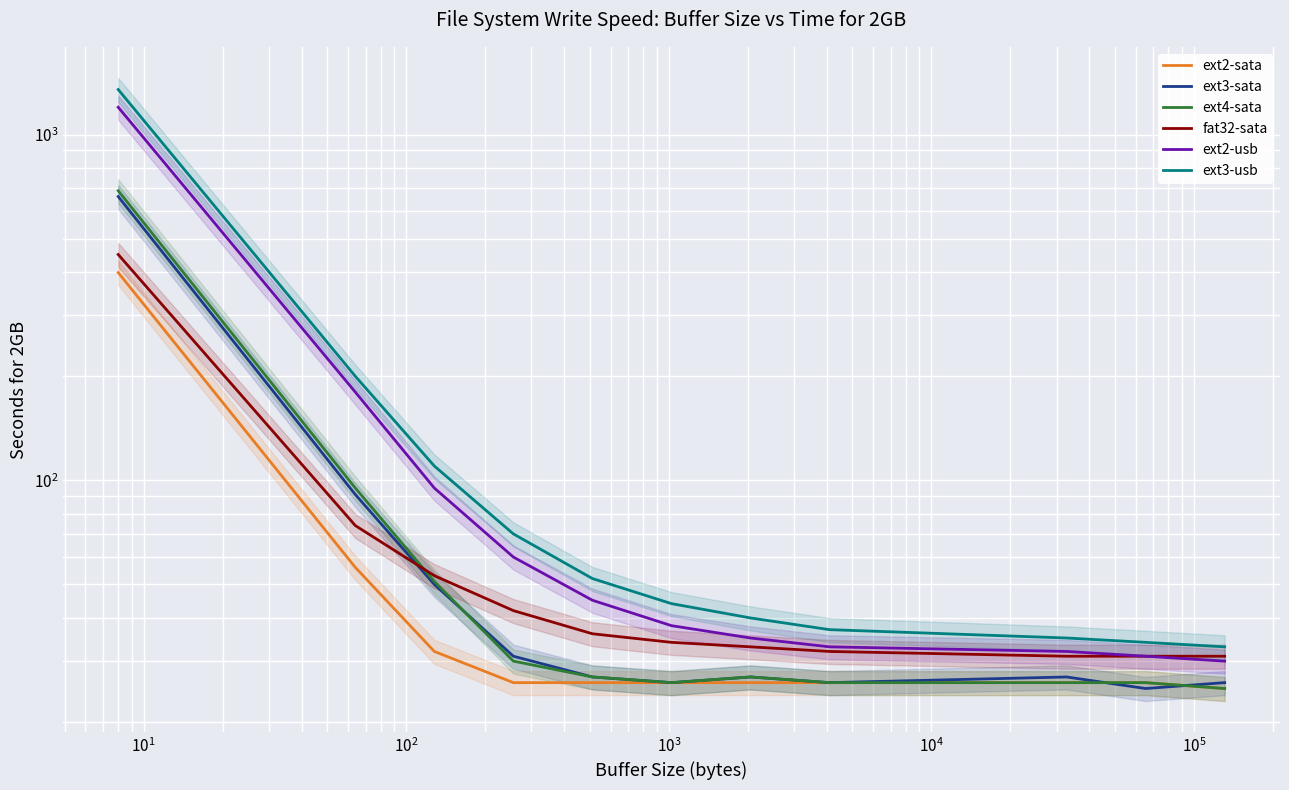

What are all the series names shown in the legend?

ext2-sata, ext3-sata, ext4-sata, fat32-sata, ext2-usb, ext3-usb